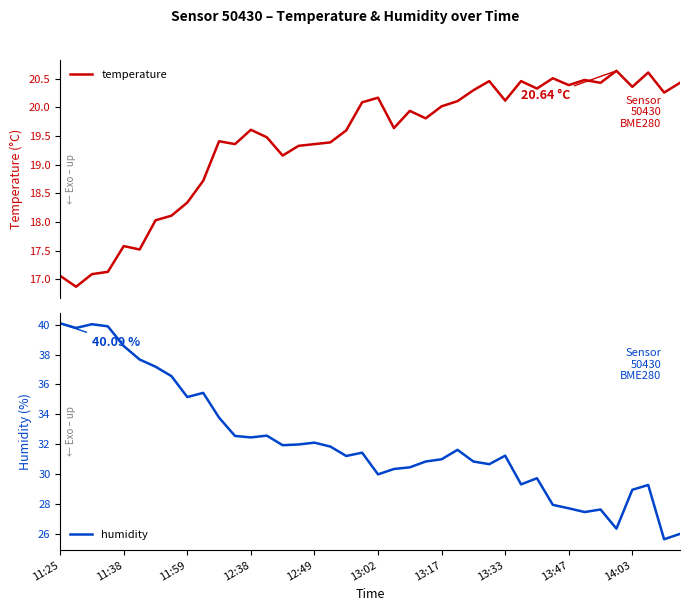

Between 14 and 19, which series saw the biggest shift?

temperature